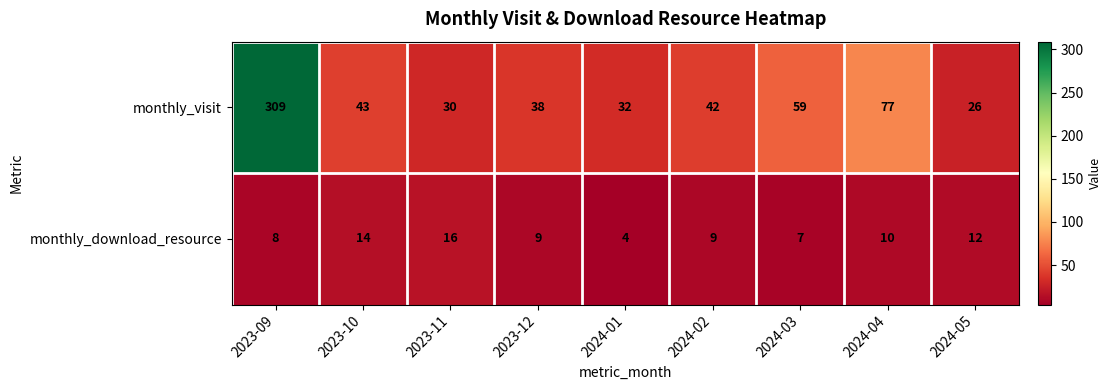

How many values in the monthly_visit series are below 42?

4